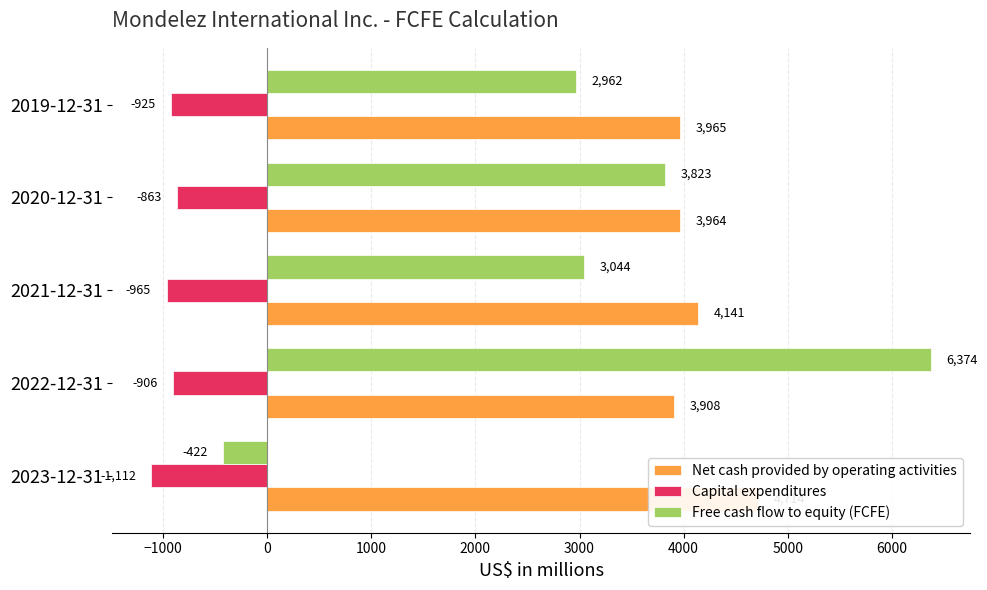

What is the highest value of the Capital expenditures series?

-863